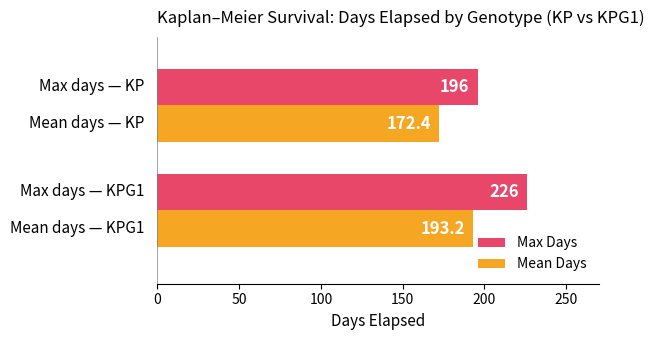

Rank the series by their average value, from highest to lowest.

Max Days, Mean Days